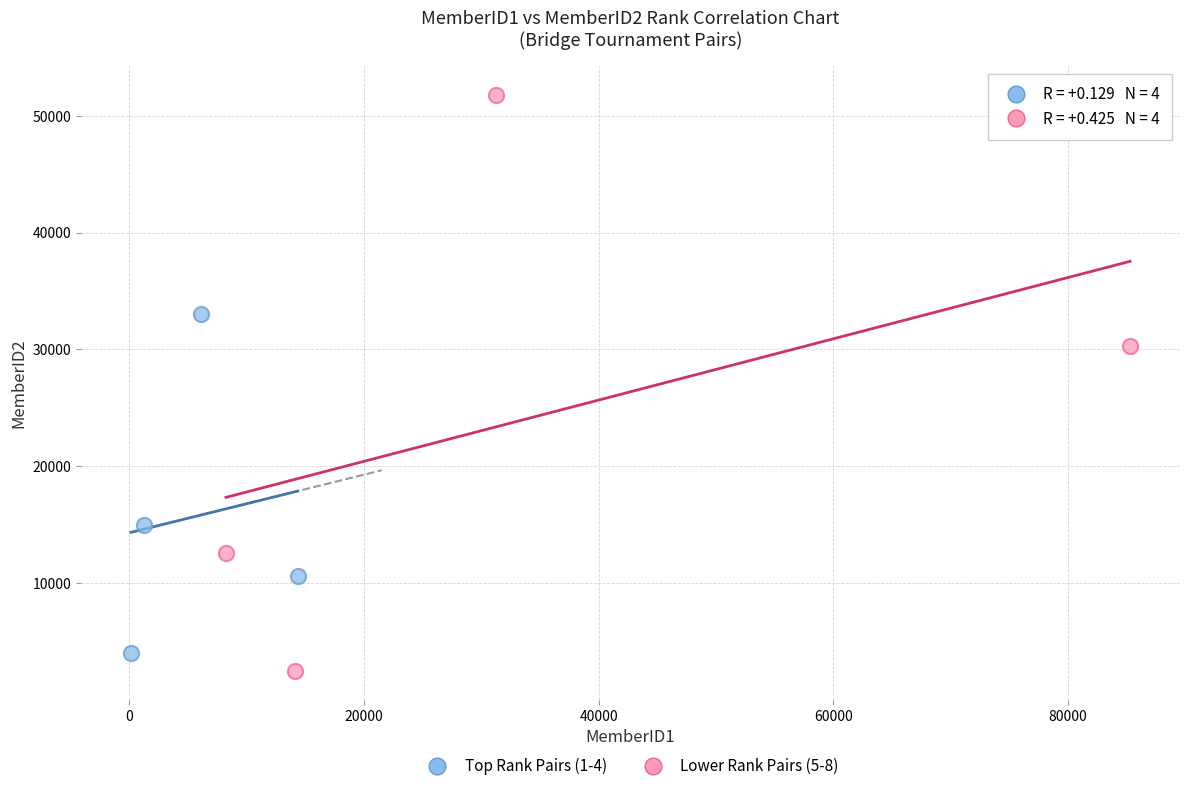

Which series contains the lowest Y value?

Lower Rank Pairs (5-8)